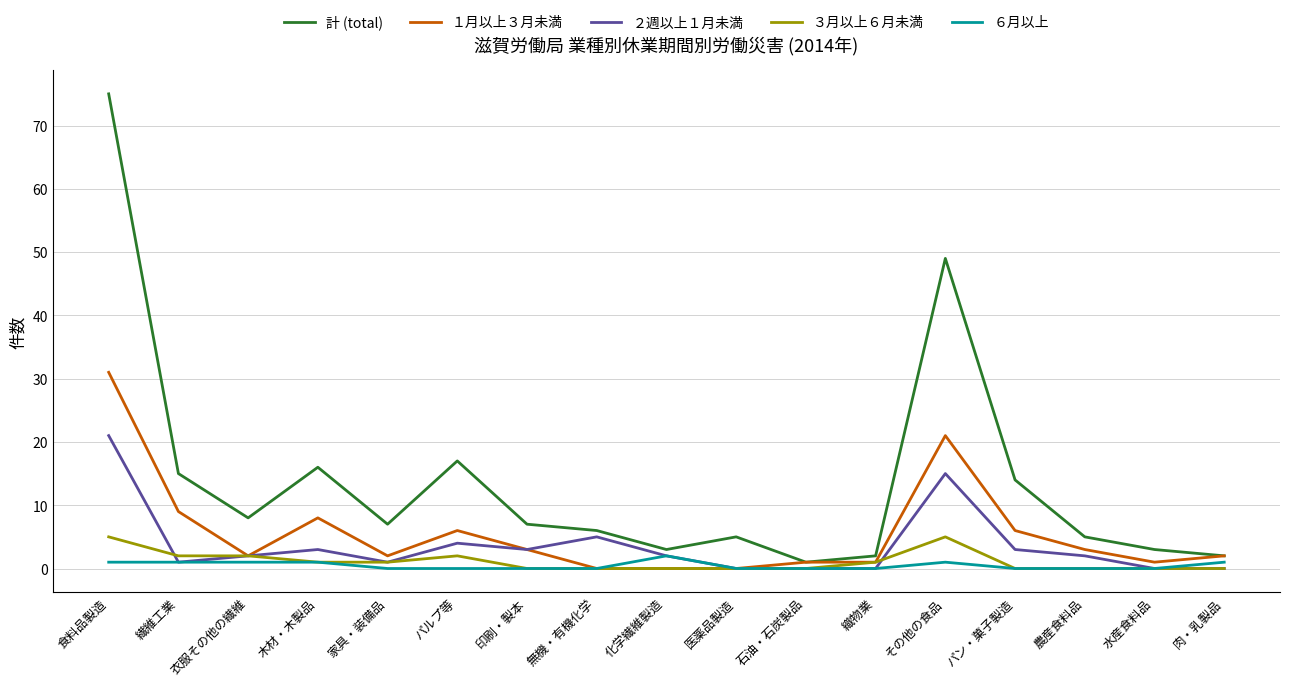

Is the value of ６月以上 at 肉・乳製品 greater than the value of ２週以上１月未満 at 水産食料品?

Yes